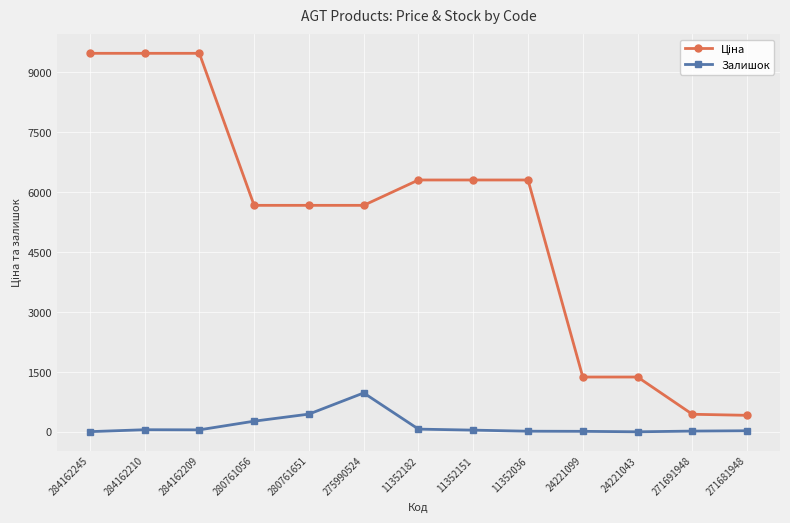

Which category has the highest value in the Залишок series?

275990524